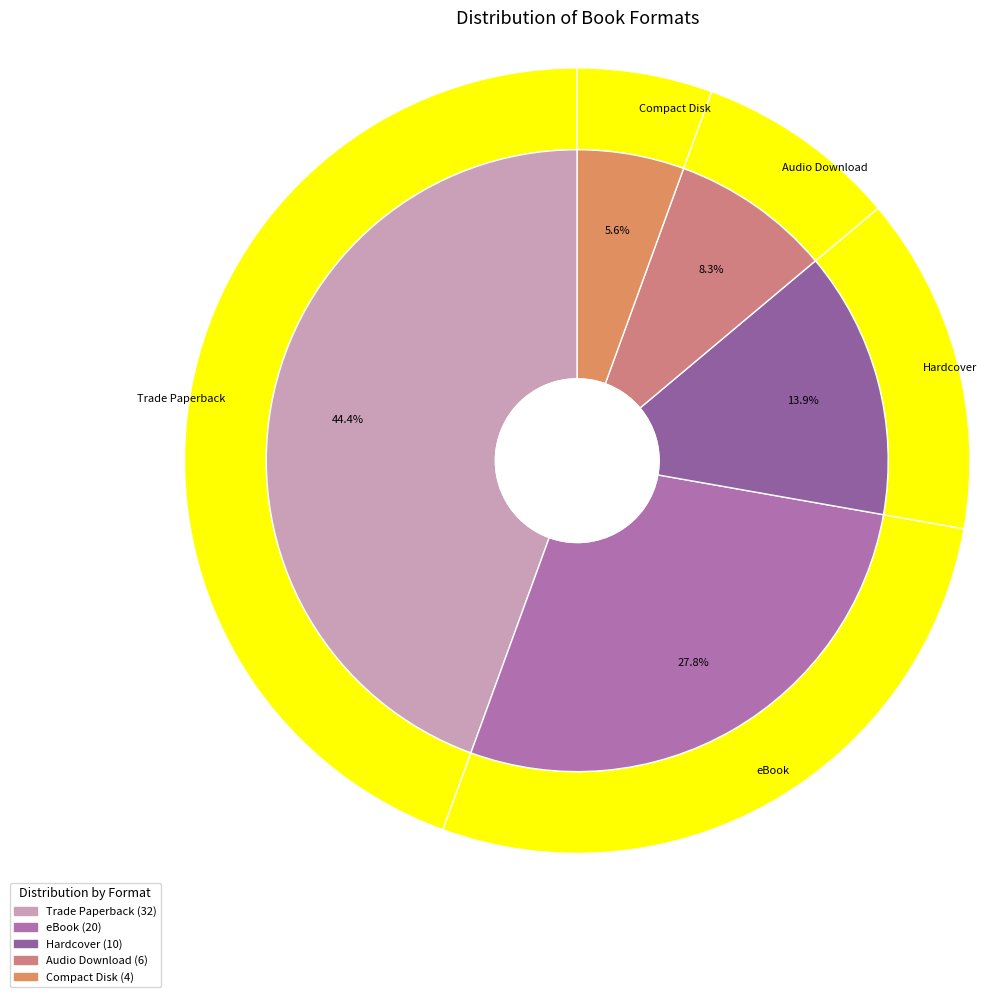

How many segments does this pie chart have?

5